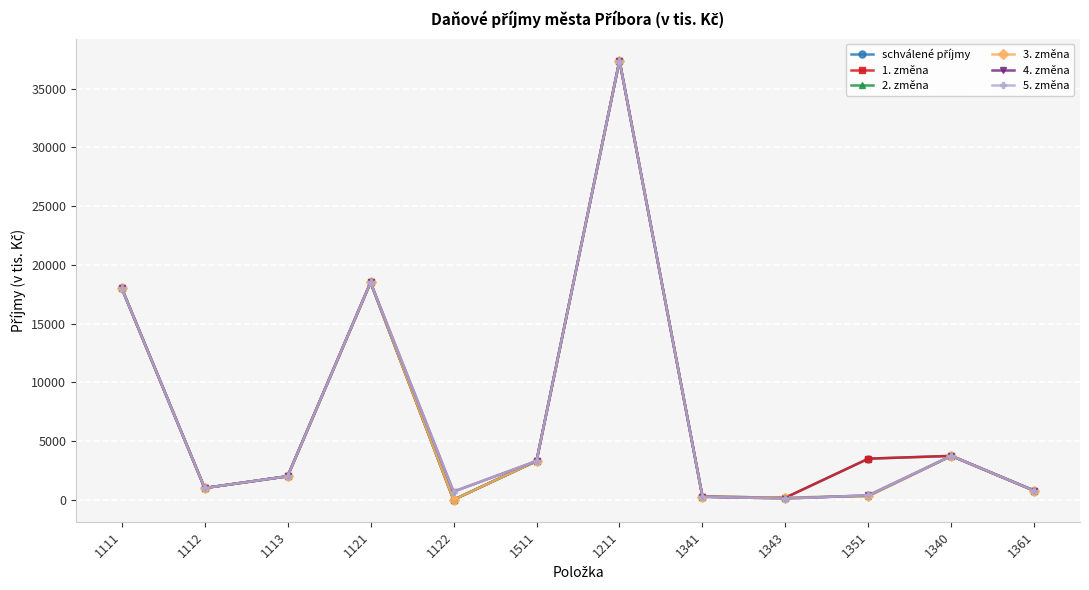

Which series ends up on top after the final intersection of 2. změna and 5. změna?

5. změna